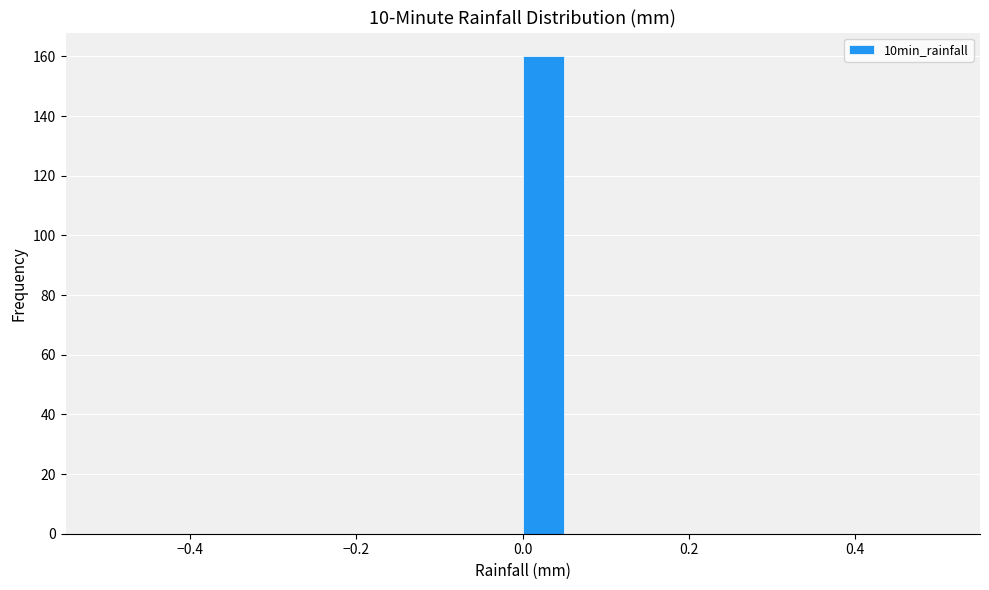

Around what value on the x-axis is the tallest bar? Give the approximate position of its centre, as read against the axis.

0.02